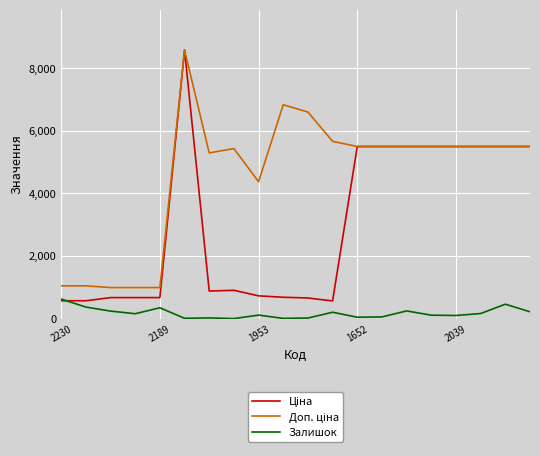

What is the greatest value displayed?

8581.1